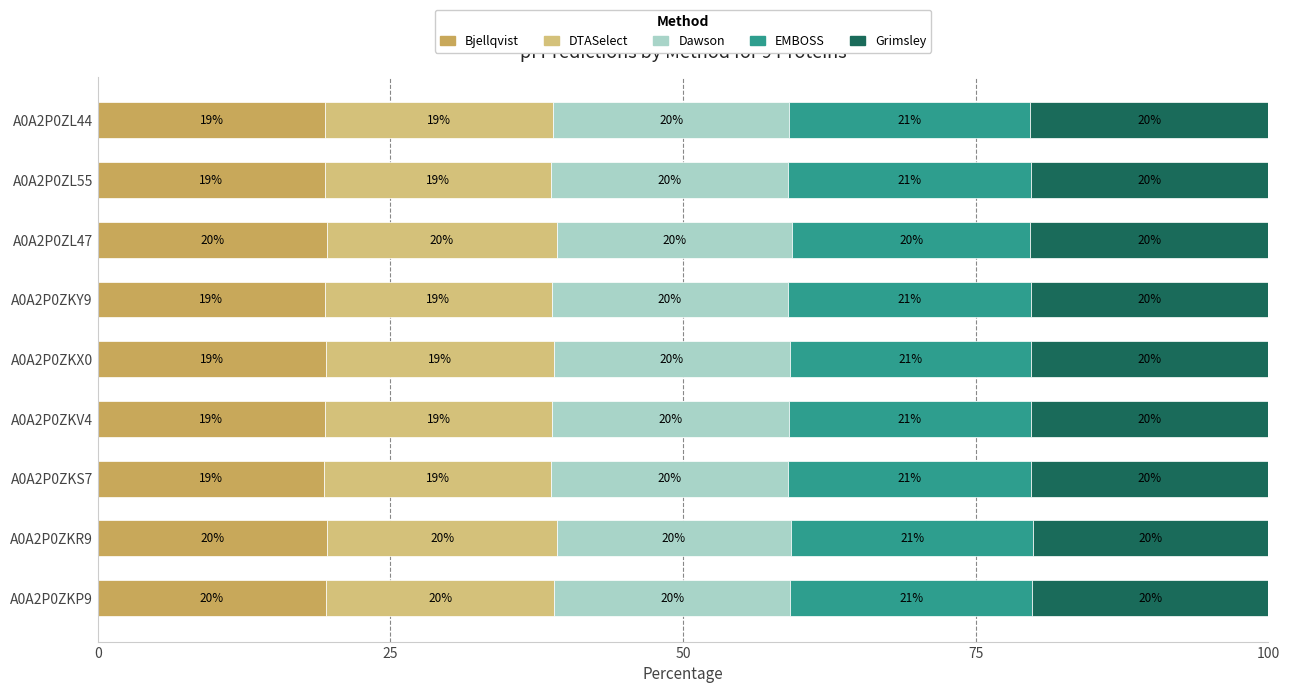

What is the lowest value of the Bjellqvist series?

19.4